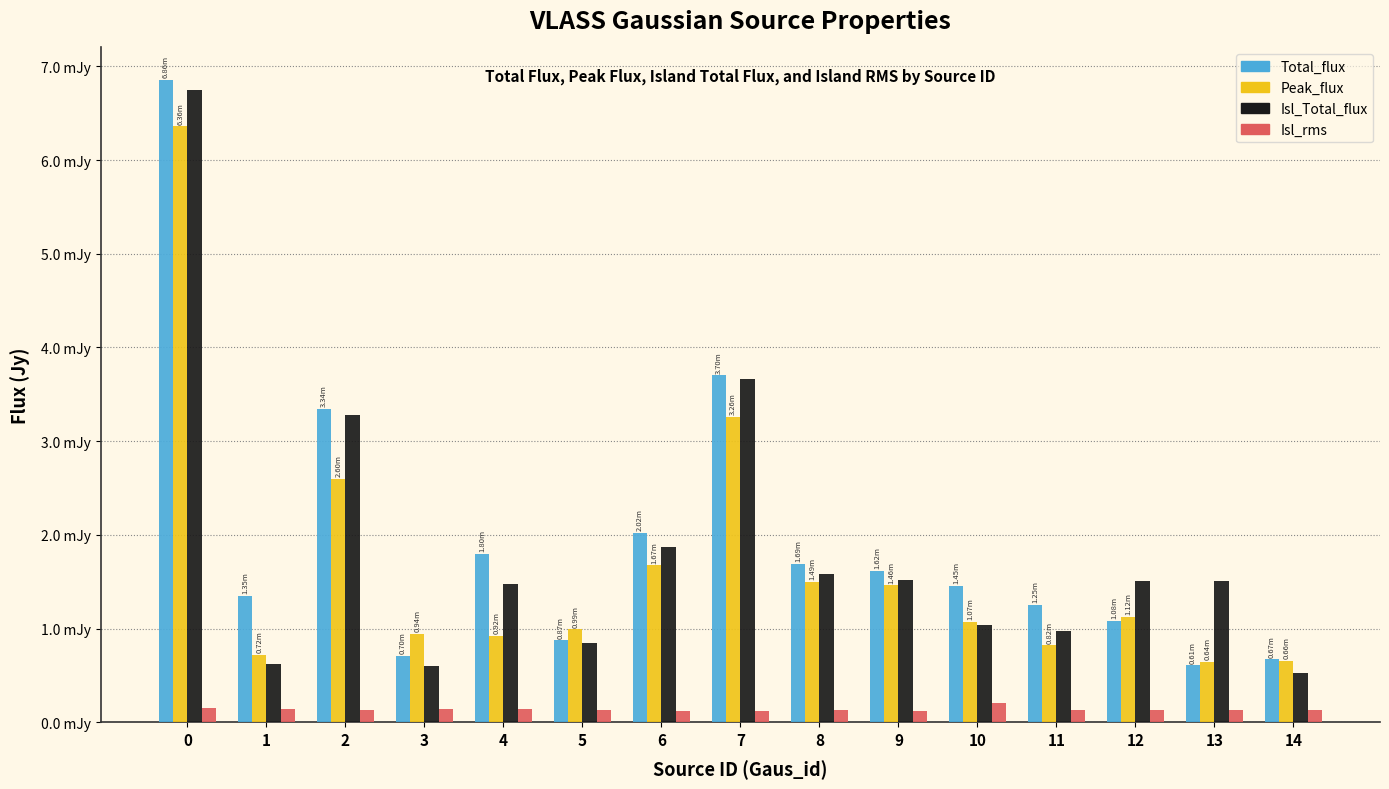

Are the bars grouped side by side (vs. stacked)?

Yes